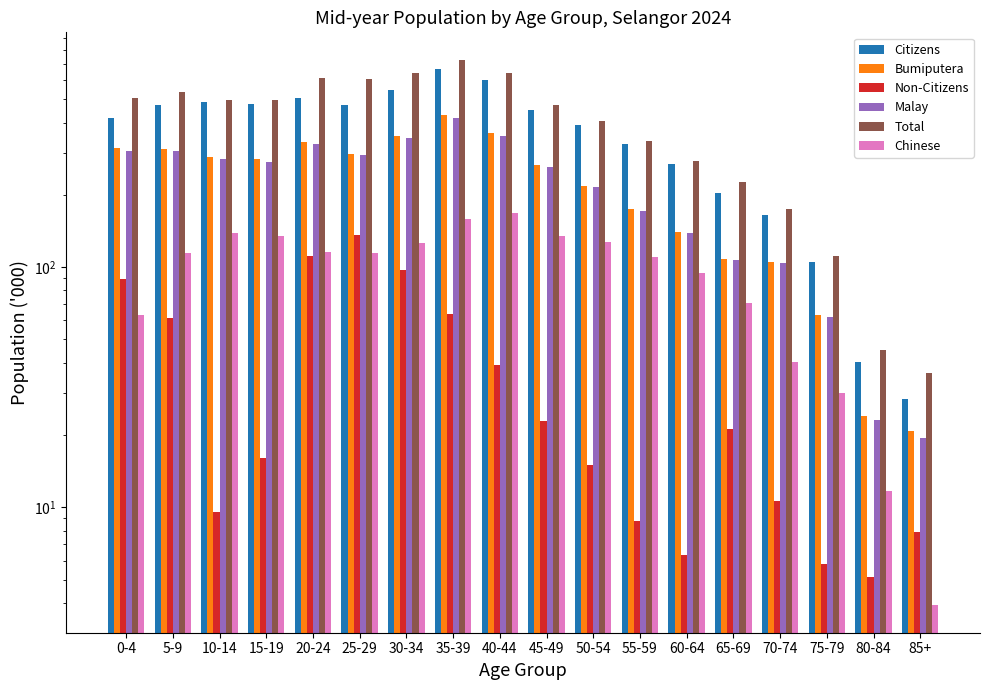

Rank the series by their maximum value, from highest to lowest.

Total, Citizens, Bumiputera, Malay, Chinese, Non-Citizens